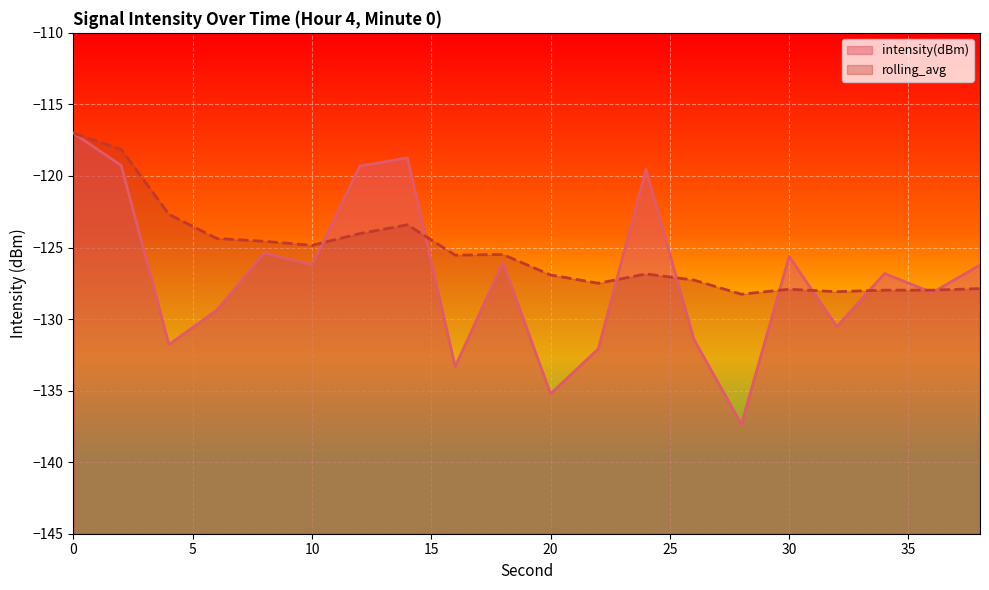

What is the difference between the maximum and minimum values in the intensity(dBm) series?

20.3